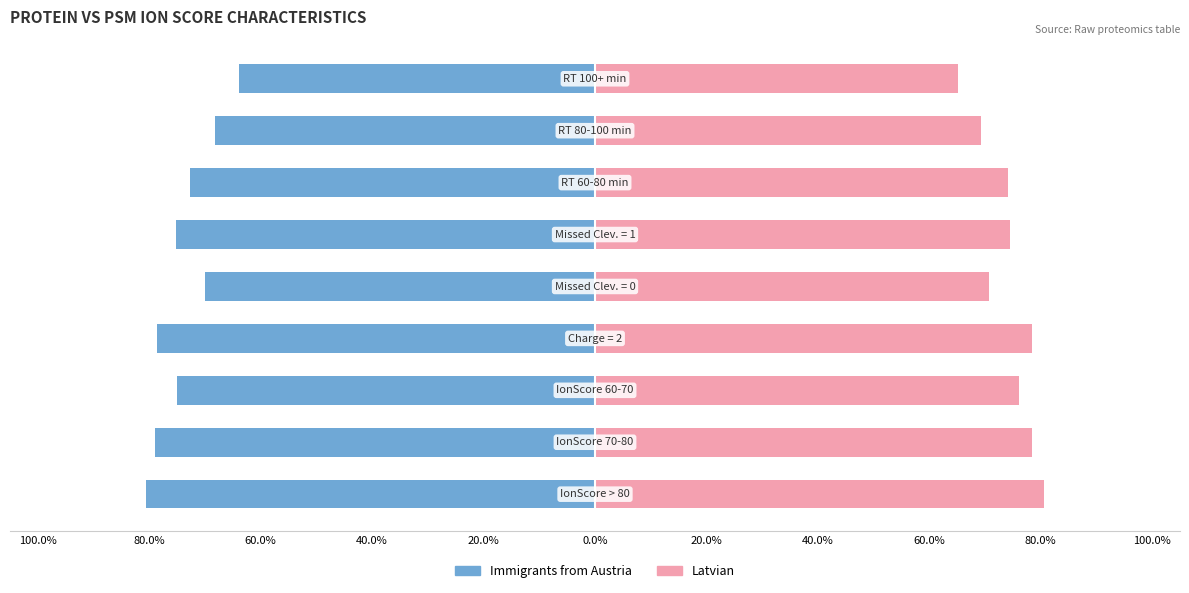

The value of Latvian at 60.0% is 44.5. True or false?

False